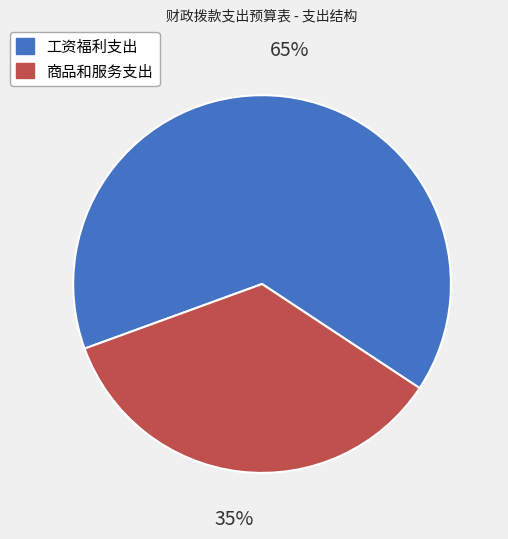

Is it true that 工资福利支出 is 65% of the pie?

True